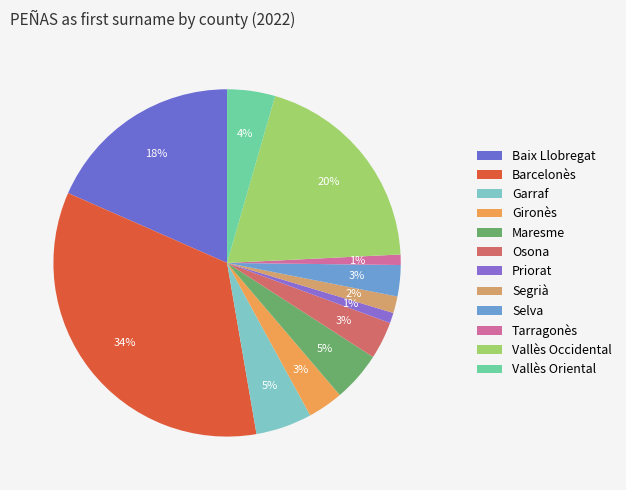

To the nearest percent, what percentage of the pie is Osona?

3%